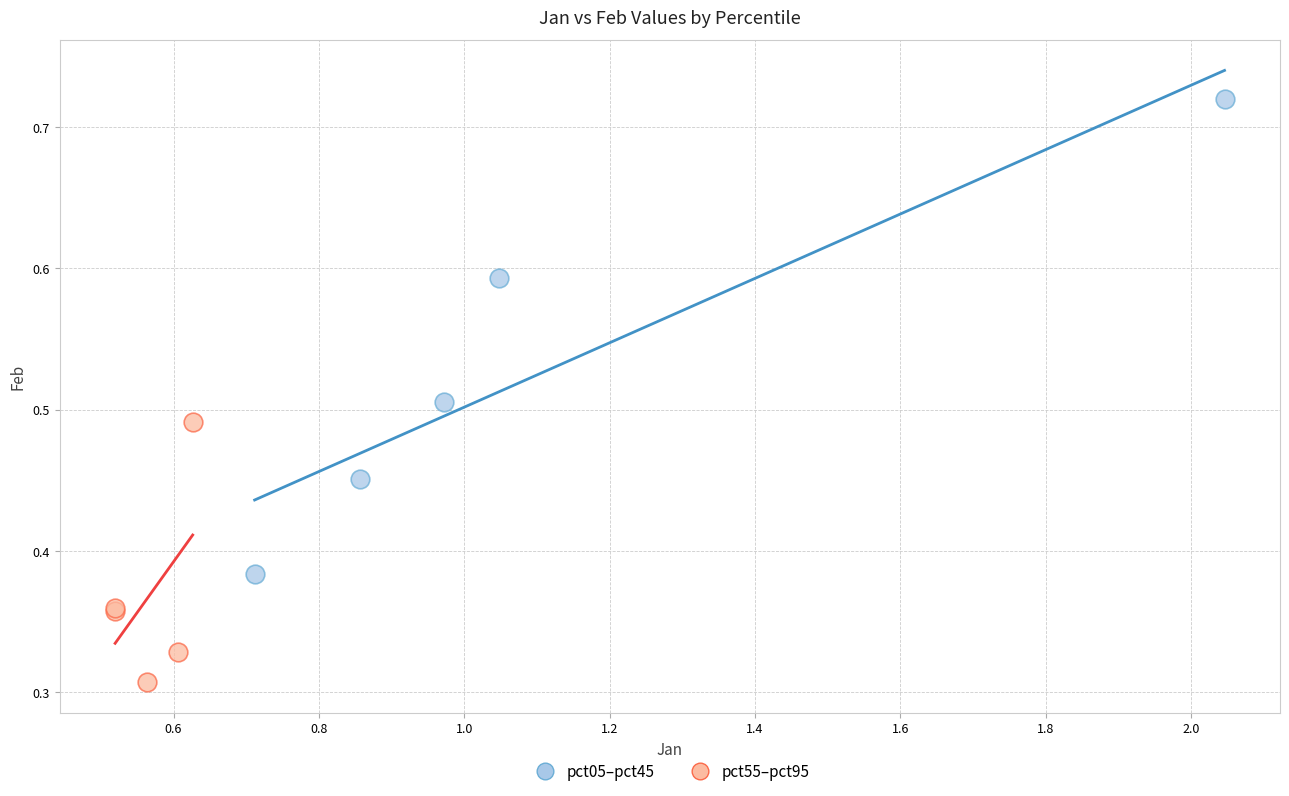

What are all the series names shown in the legend?

pct05–pct45, pct55–pct95